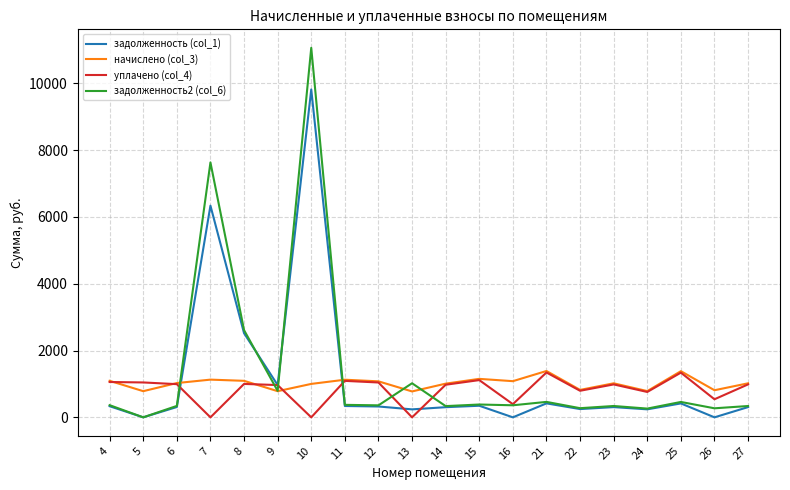

What is the total value across all series at 27?

2650.7